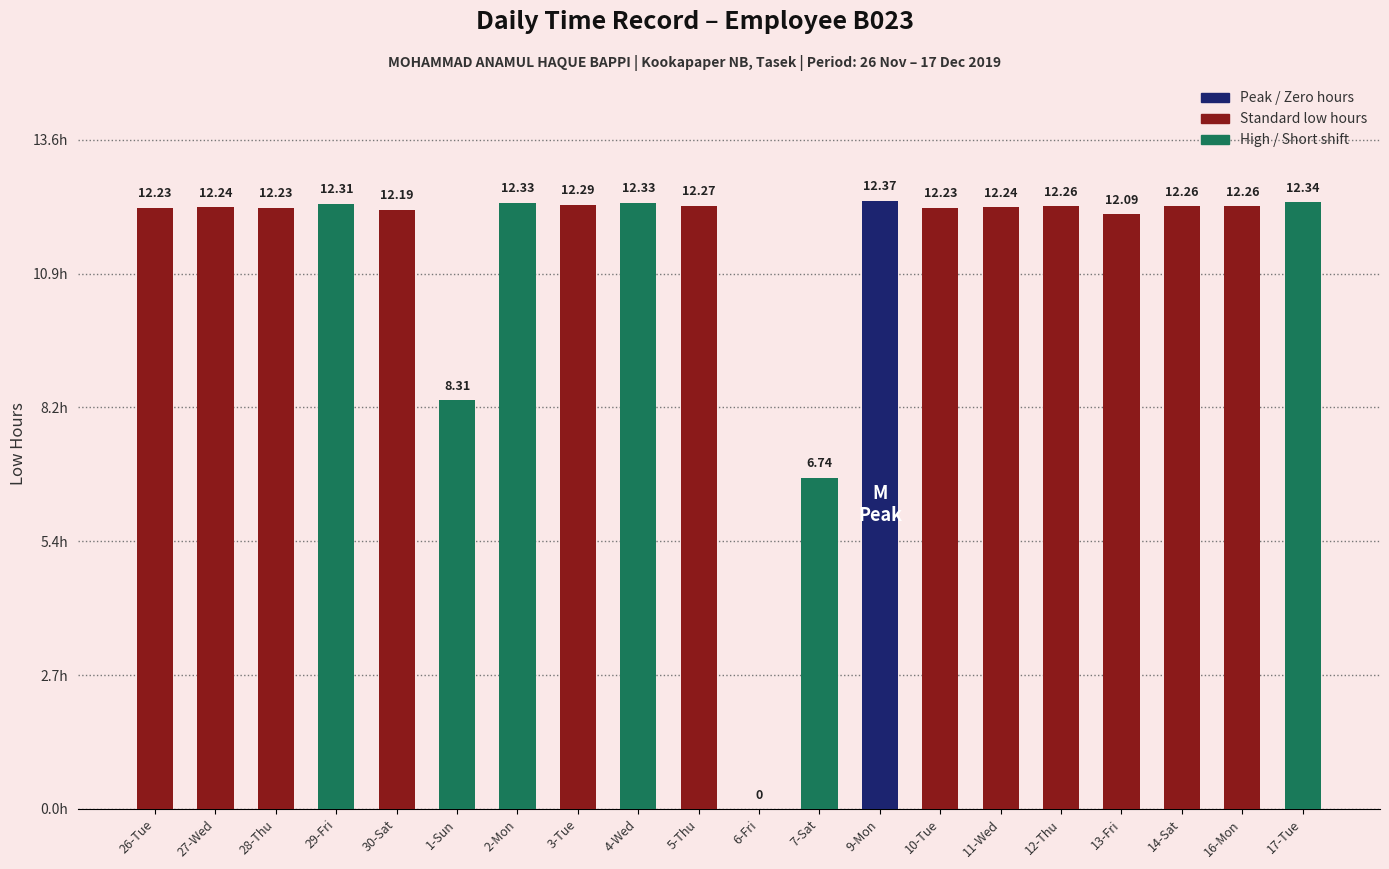

Where is the data nearest to the value 6?

7-Sat